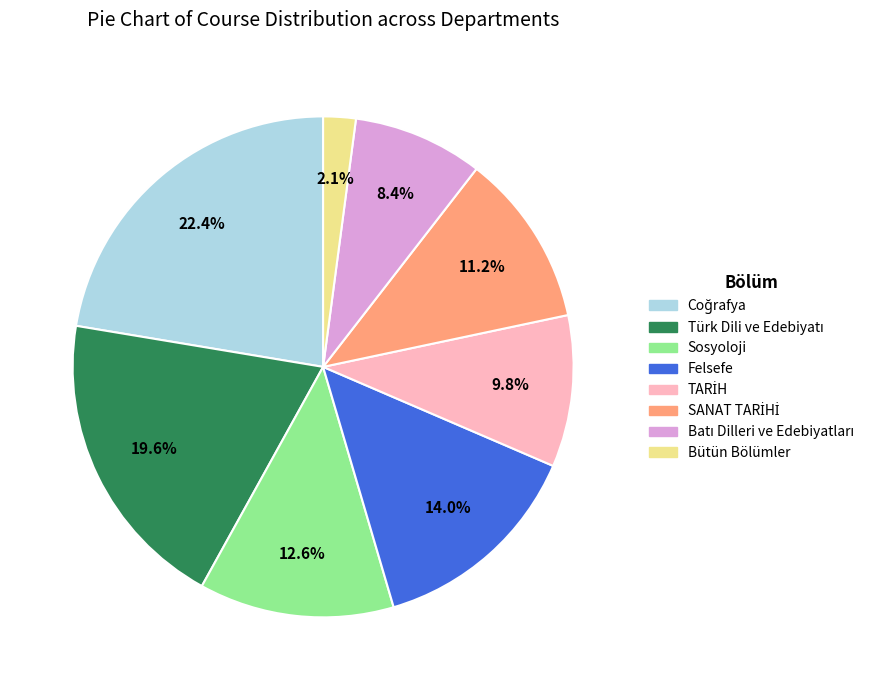

What is the total percentage of Bütün Bölümler and Sosyoloji?

14.7%